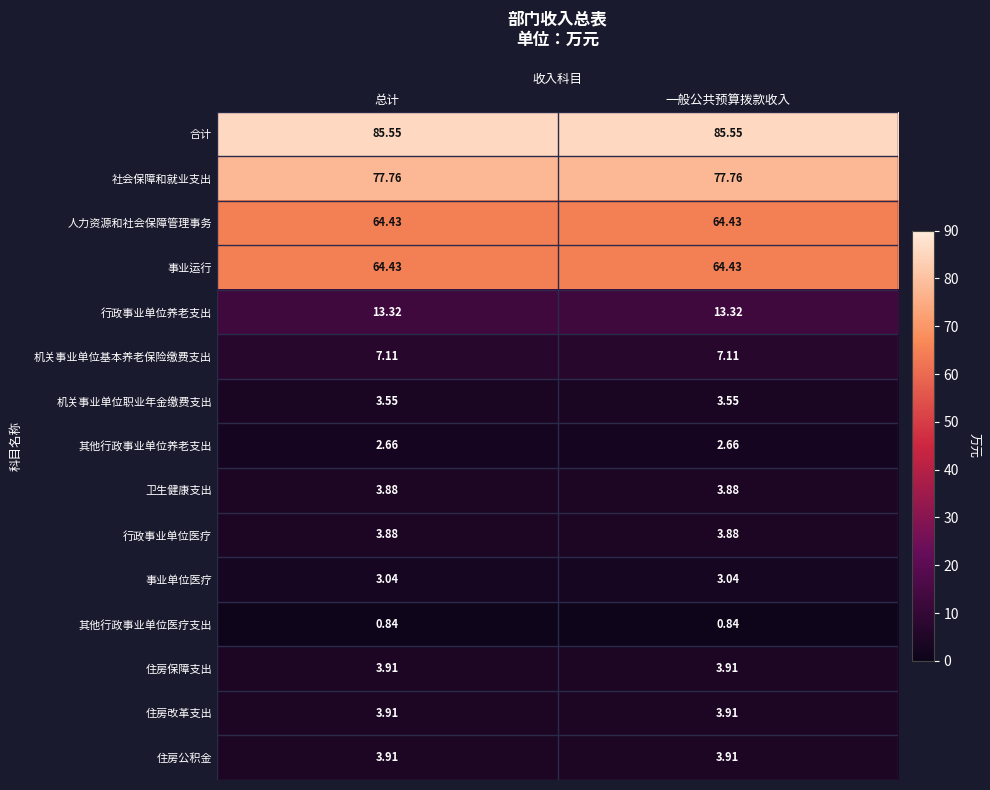

Is the value of 机关事业单位基本养老保险缴费支出 at 总计 greater than the value of 住房公积金 at 总计?

Yes